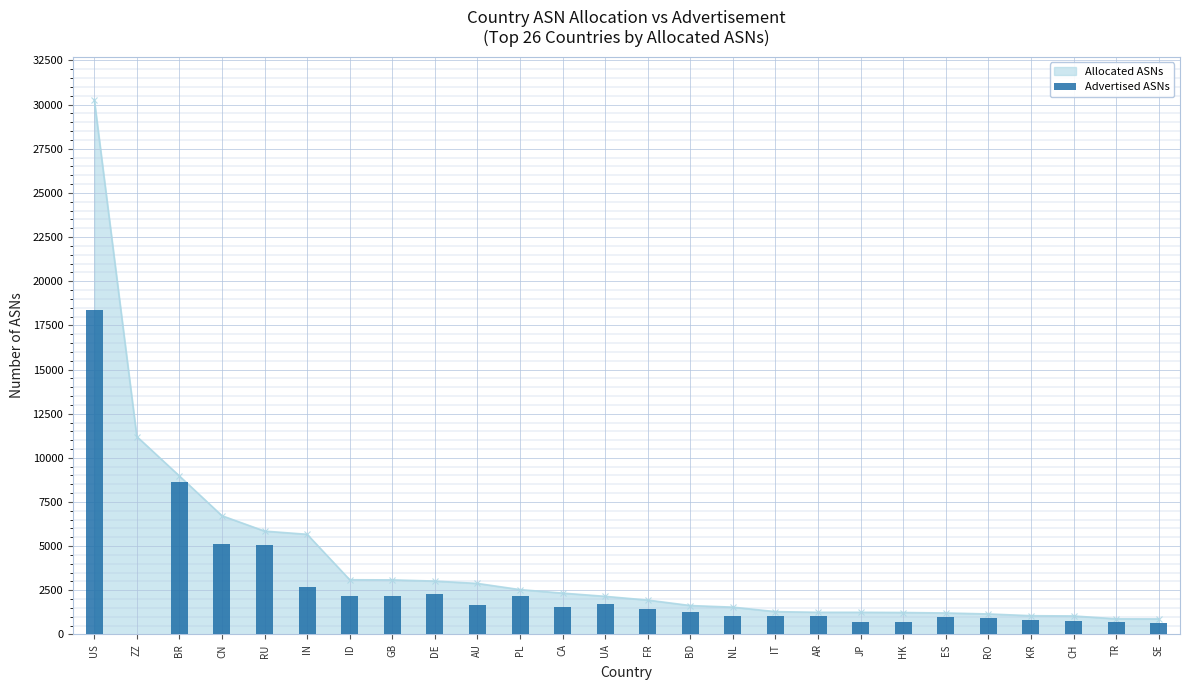

The Allocated ASNs series shows 6721 at CN. True or false?

True